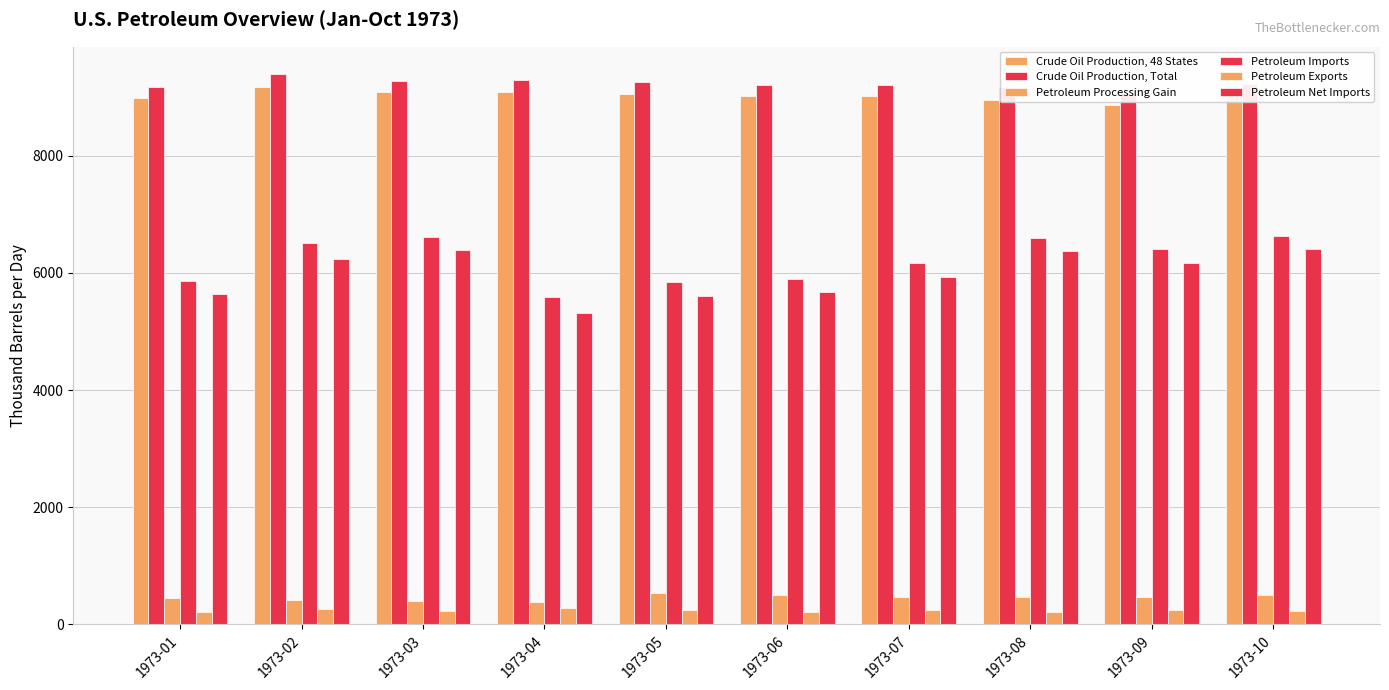

How many data points does each series have?

10